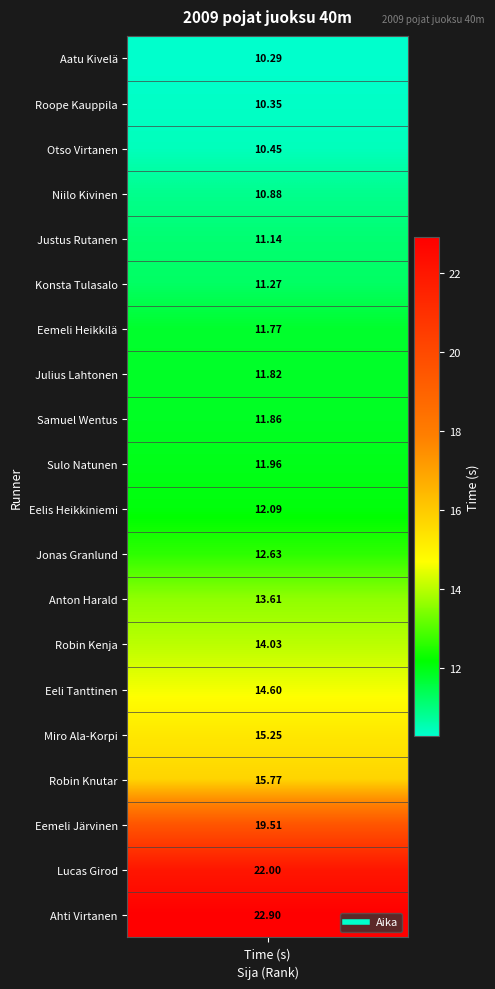

Reading left to right, extract all data points from this chart.

10.3	10.3	10.4	10.9	11.1	11.3	11.8	11.8	11.9	12.0	12.1	12.6	13.6	14.0	14.6	15.2	15.8	19.5	22.0	22.9